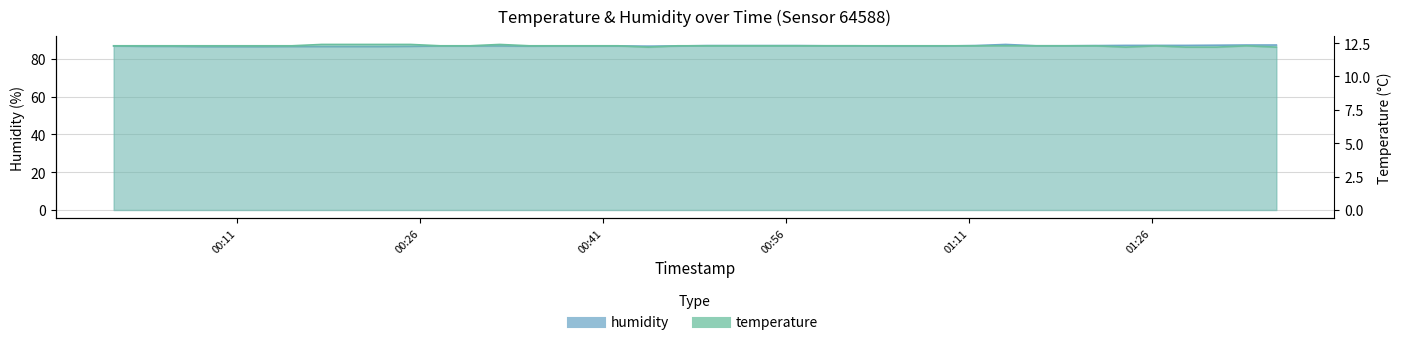

What is the total value across all series at 2022-11-12T00:05:45?

98.9